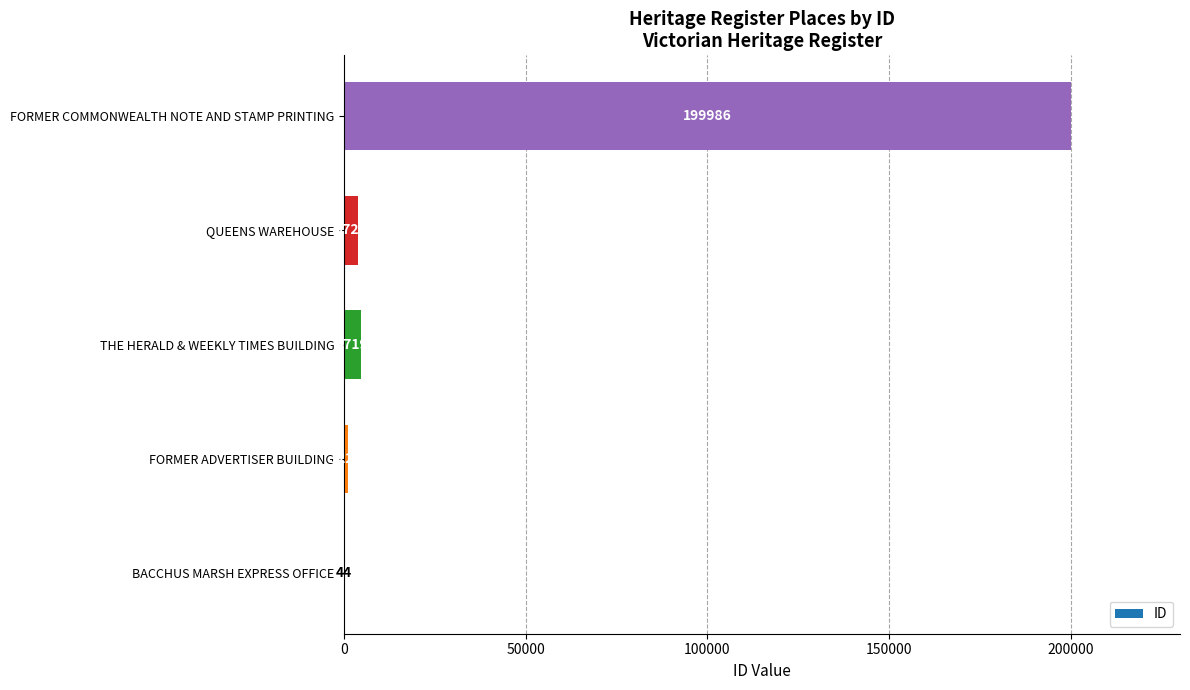

How many data points does each series have?

5